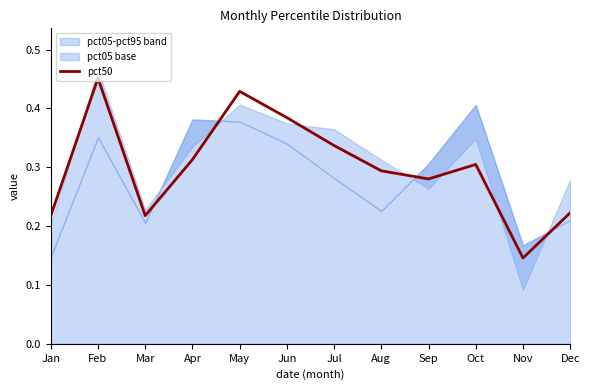

Reading left to right, what are all the values shown in this chart?

0.2	0.5	0.2	0.3	0.4	0.4	0.3	0.3	0.3	0.3	0.1	0.2